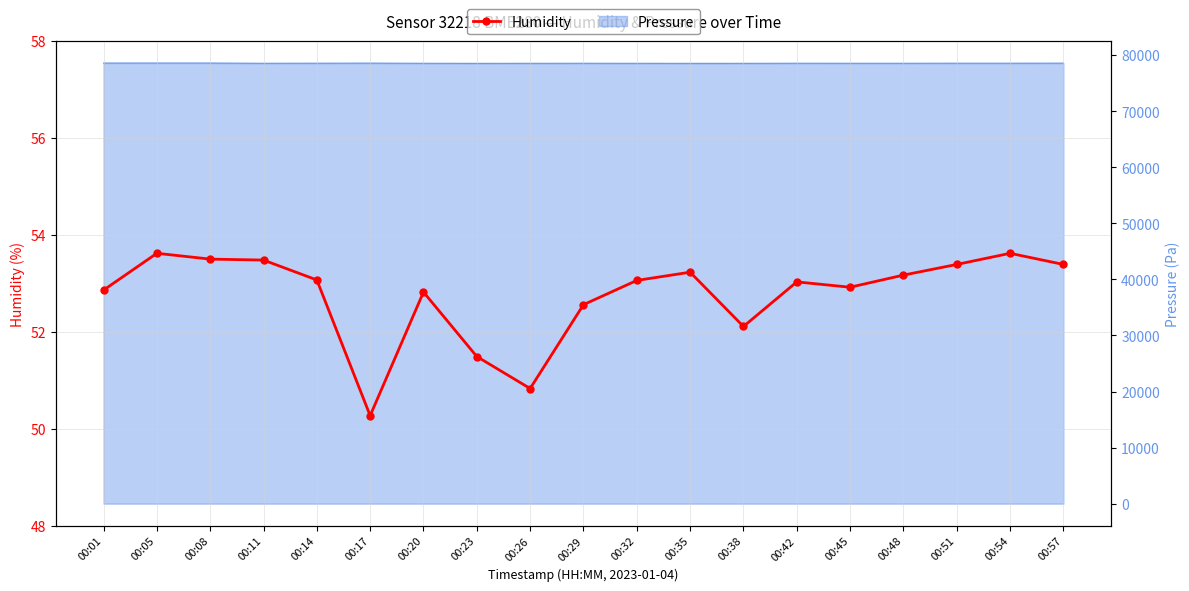

What is the value of the 17th point from the left?

53.4